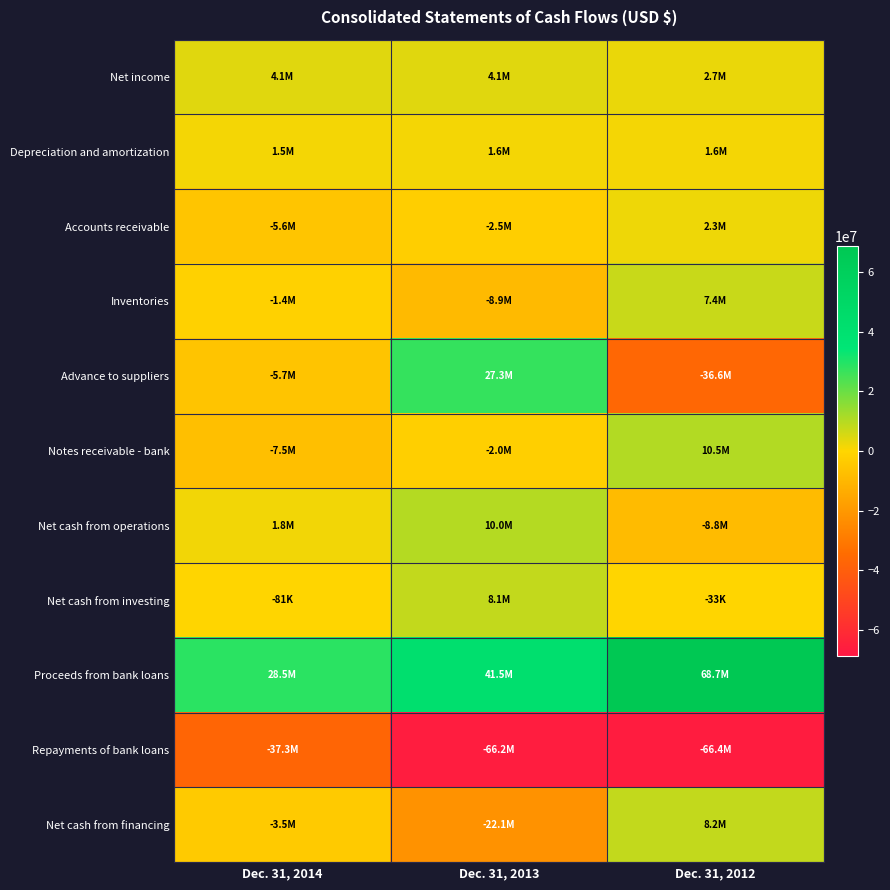

How many series are shown in this chart?

11